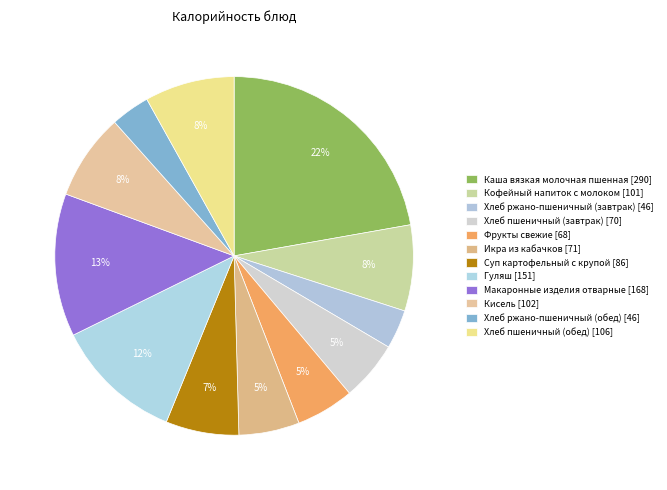

Between Суп картофельный с крупой and Фрукты свежие, which is larger?

Суп картофельный с крупой